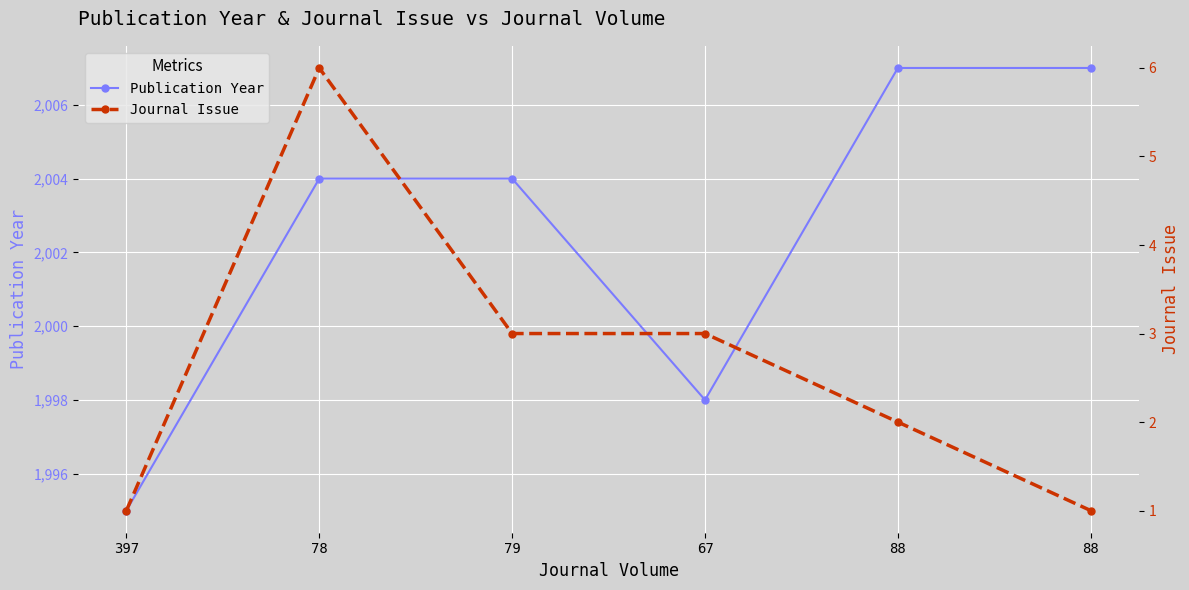

Reading left to right, what are all the values shown in this chart?

Publication Year: 397=1995	78=2004	79=2004	67=1998	88=2007	88=2007
Journal Issue: 397=1	78=6	79=3	67=3	88=2	88=1